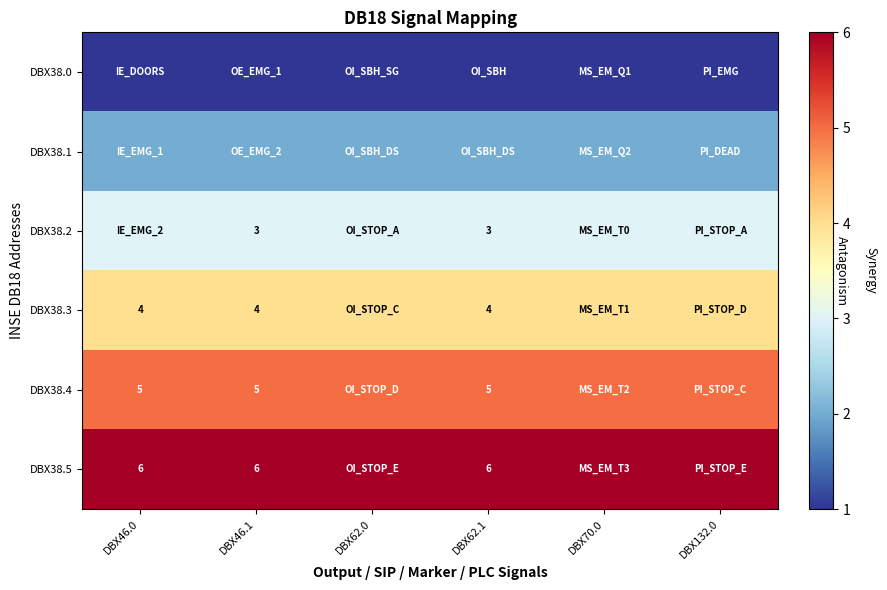

How many distinct data groups are displayed?

6